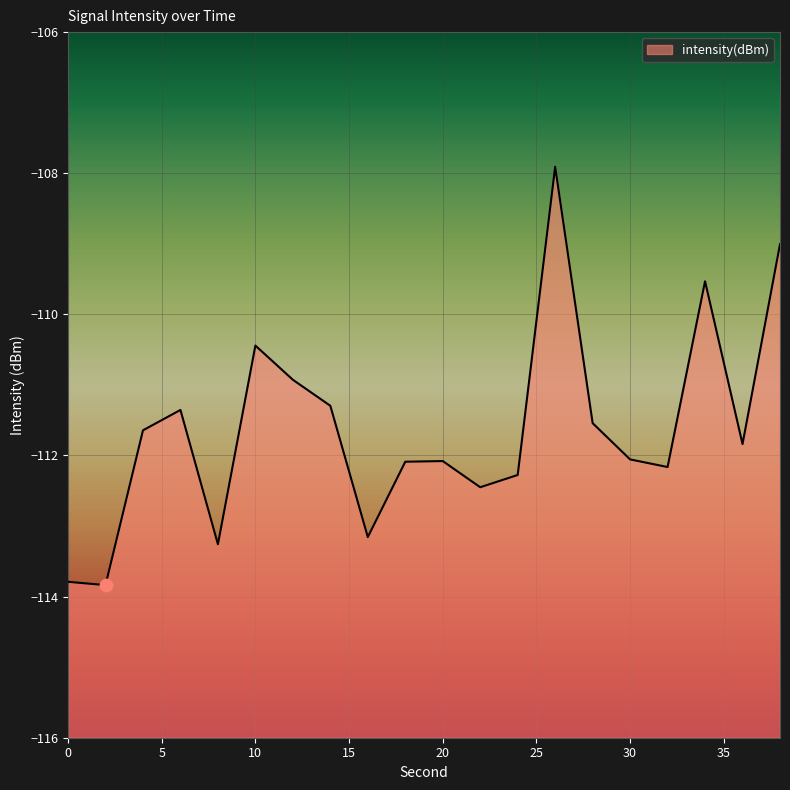

Which has a higher value, 4 or 8?

4